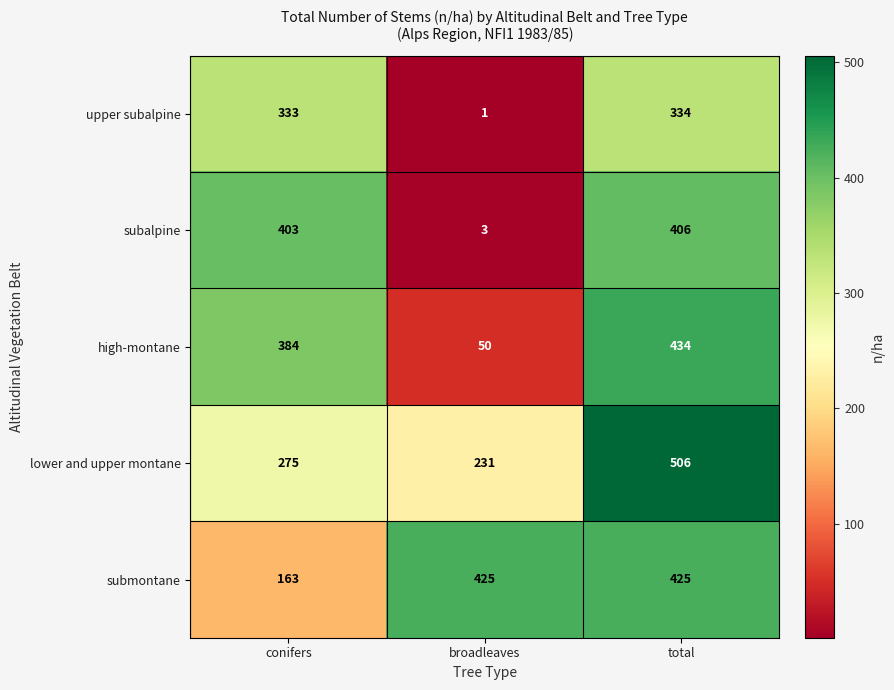

What is the spread (max minus min) of values at conifers?

240